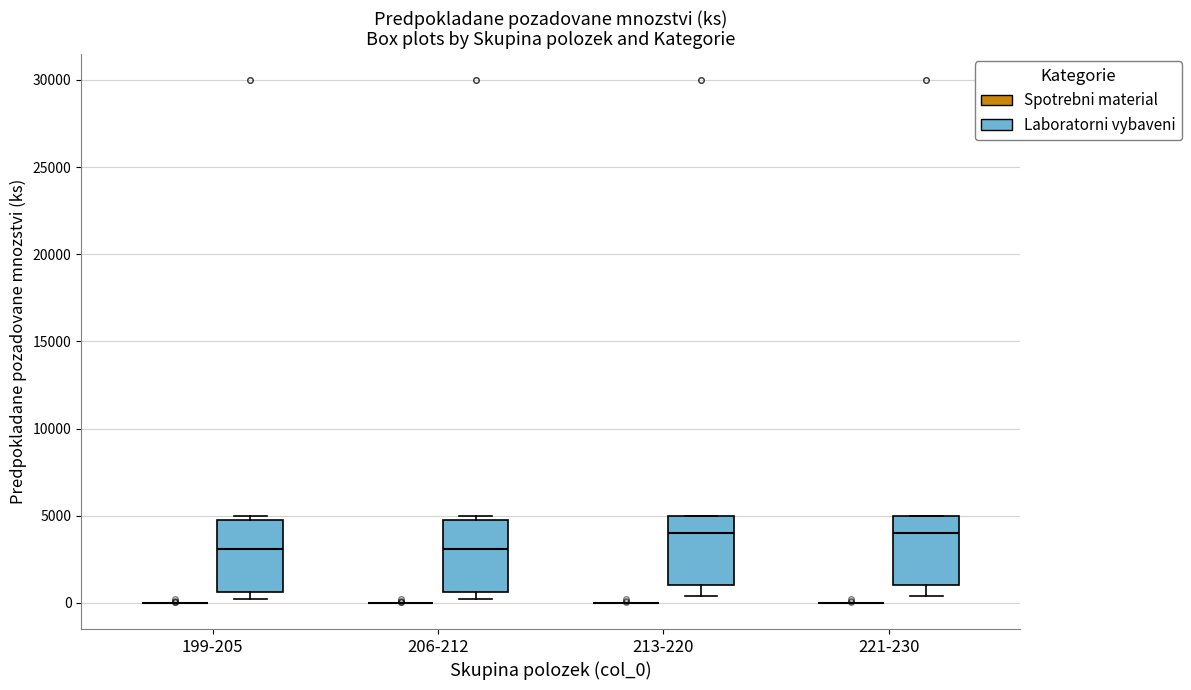

Reading left to right, read every box against the y-axis: the position of its median line, the range the box covers, and the ends of its whiskers. The values are not printed on the chart, so give them approximately, as read against the axis.

199-205 (Spotrebni material): box collapsed to a line at 0, whiskers 0 to 0
199-205 (Laboratorni vybaveni): median 3000, box 500 to 5000, whiskers 0 to 5000 (just above the box's upper edge)
206-212 (Spotrebni material): box collapsed to a line at 0, whiskers 0 to 0
206-212 (Laboratorni vybaveni): median 3000, box 500 to 5000, whiskers 0 to 5000 (just above the box's upper edge)
213-220 (Spotrebni material): box collapsed to a line at 0, whiskers 0 to 0
213-220 (Laboratorni vybaveni): median 4000, box 1000 to 5000, whiskers 500 to 5000
221-230 (Spotrebni material): box collapsed to a line at 0, whiskers 0 to 0
221-230 (Laboratorni vybaveni): median 4000, box 1000 to 5000, whiskers 500 to 5000